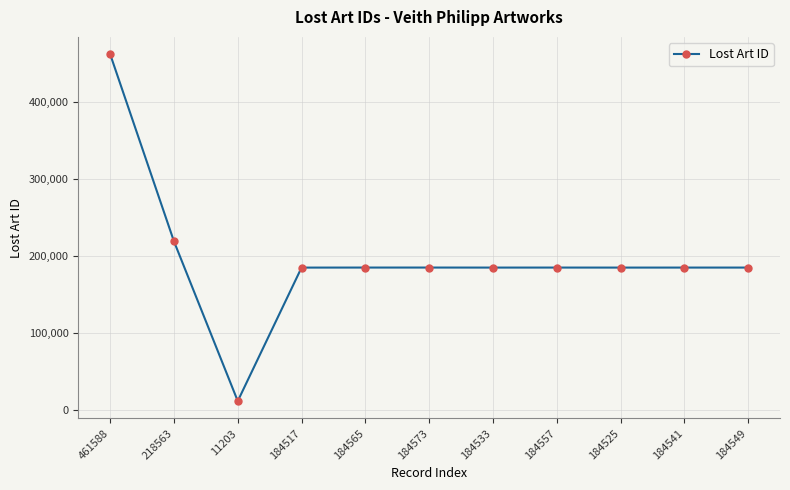

What position from the right is 11203?

9